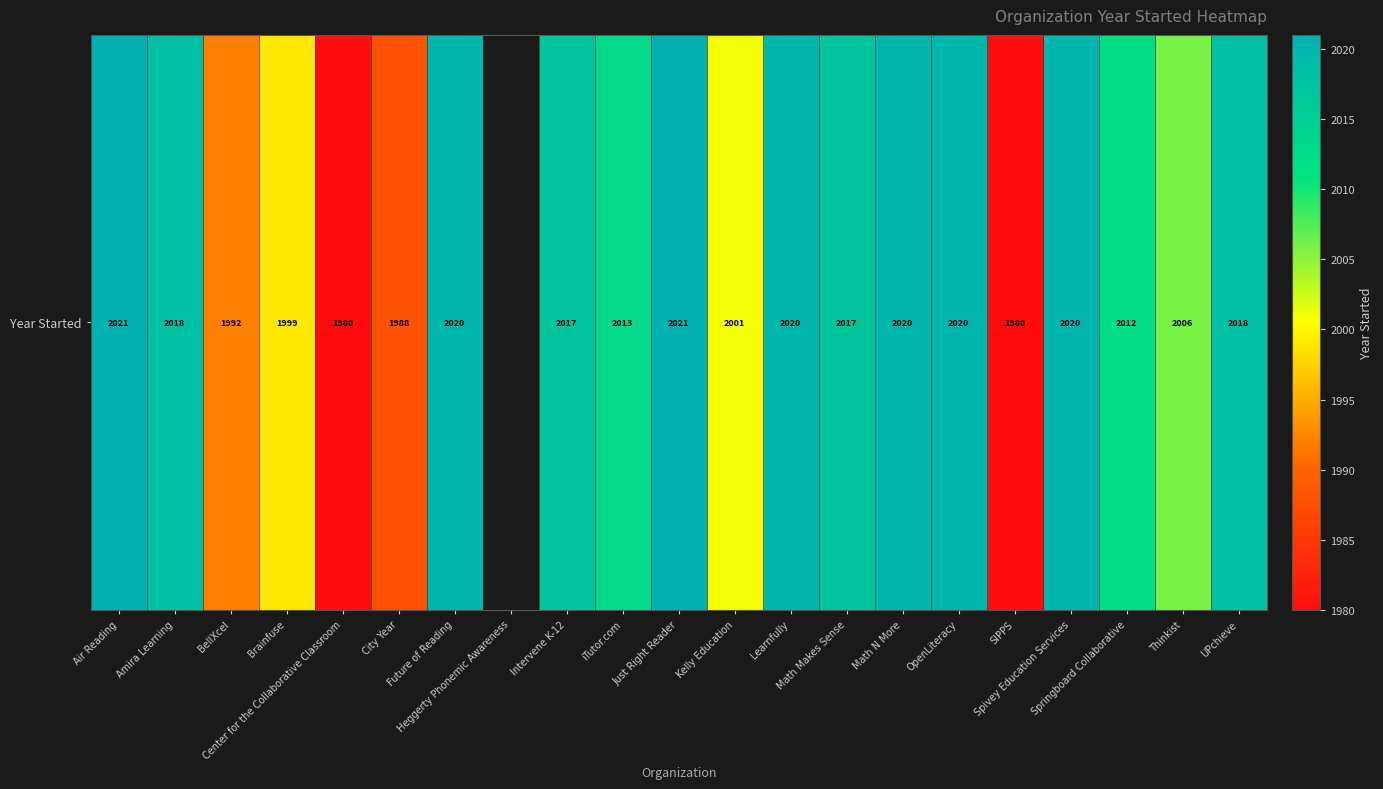

How many series are shown in this chart?

1